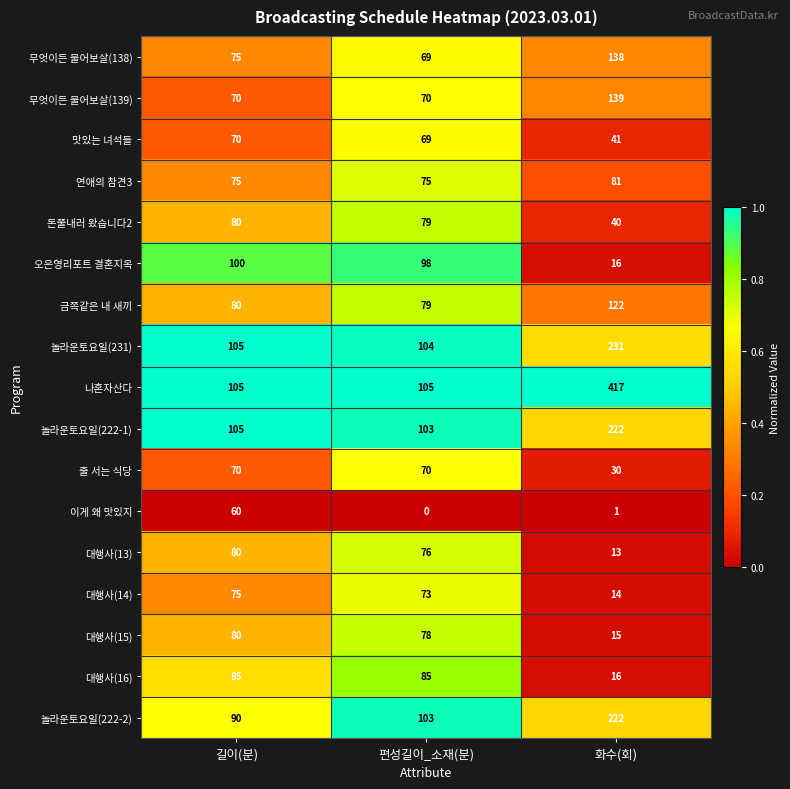

What is the spread (max minus min) of values at 편성길이_소재(분)?

105